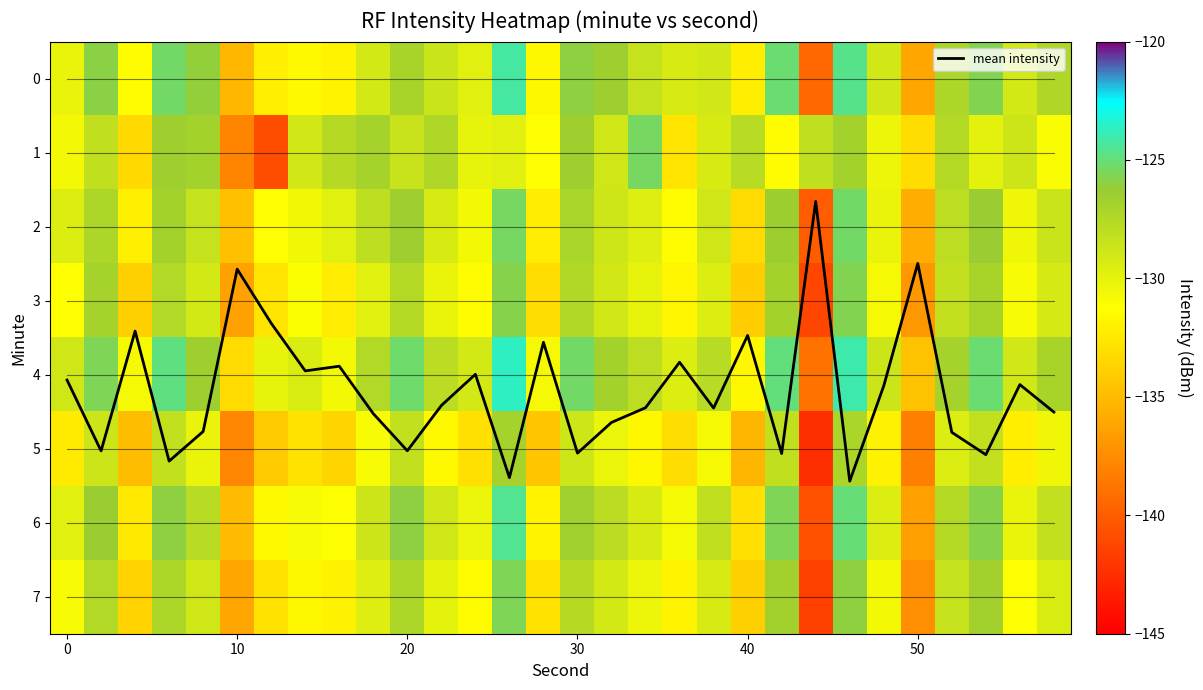

What is the minimum value for mean intensity?

1.7